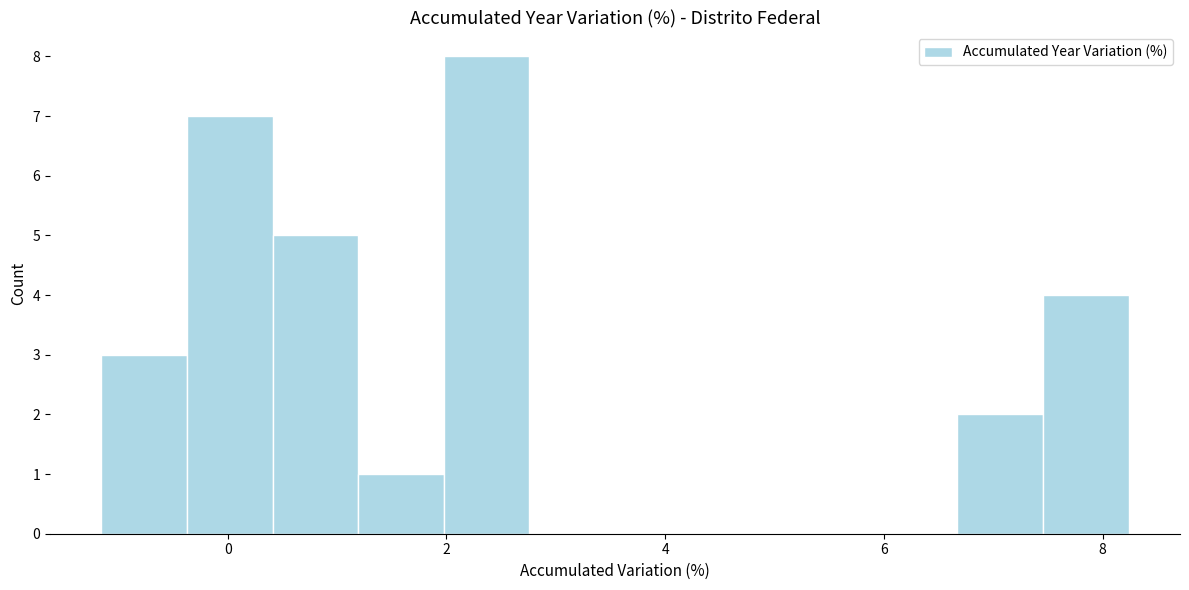

Read against the x-axis, roughly where is the centre of the tallest bar?

2.4